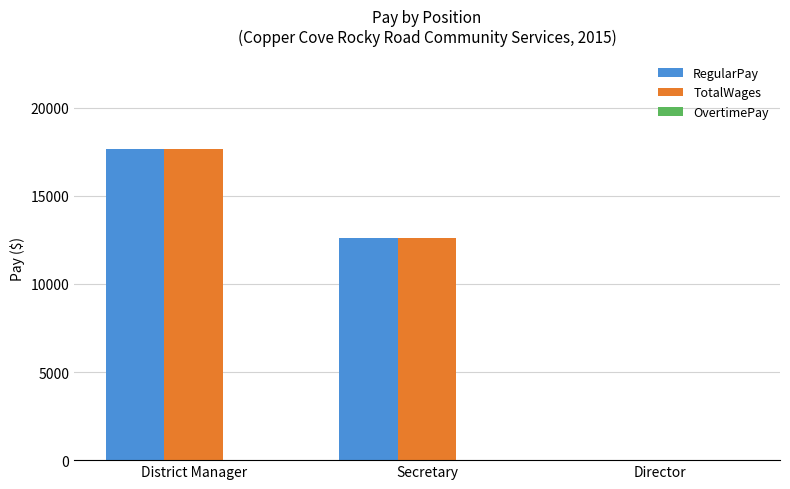

Is it true that TotalWages equals -7863 at Director?

False